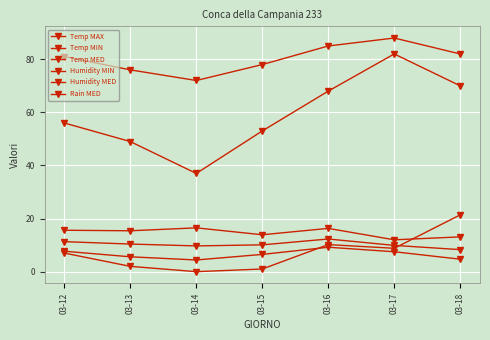

True or false: Temp MAX and Humidity MED cross at least once.

False